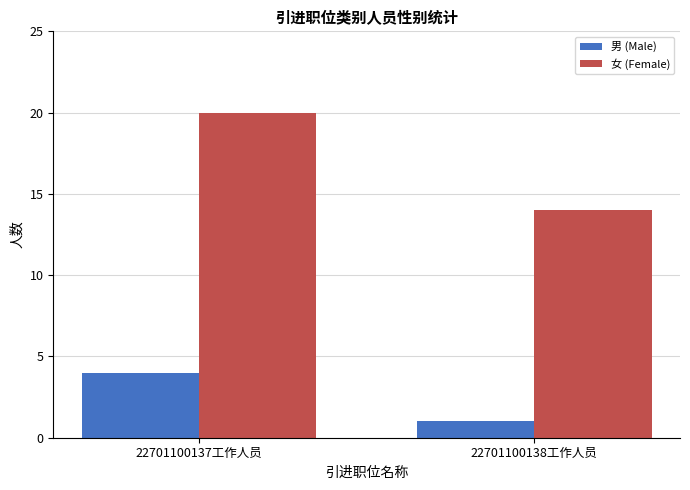

Which series has the largest range (max minus min)?

女 (Female)